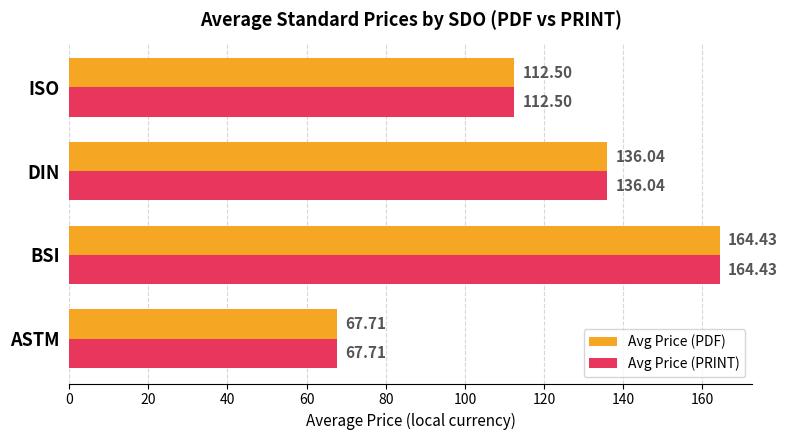

List the labels in order of Avg Price (PRINT) value, largest first.

BSI, DIN, ISO, ASTM